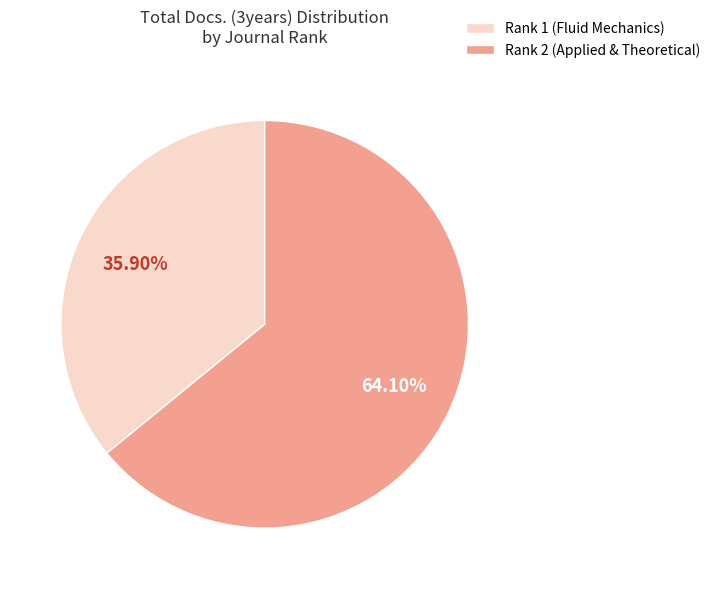

Which category has the smallest portion of the pie?

Rank 1 (Fluid Mechanics)